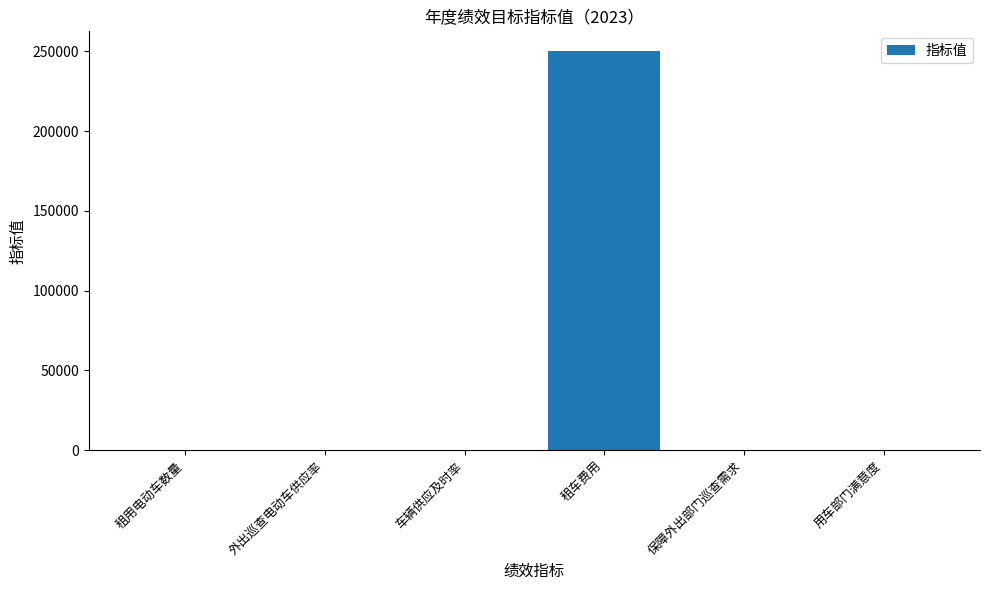

True or false: the data shows 56356 at 租车费用.

False